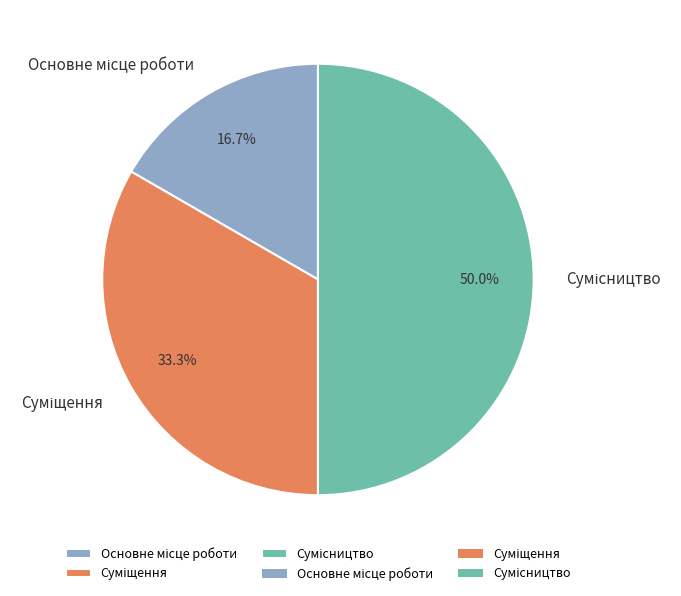

Does Основне місце роботи represent more than half of the total?

No